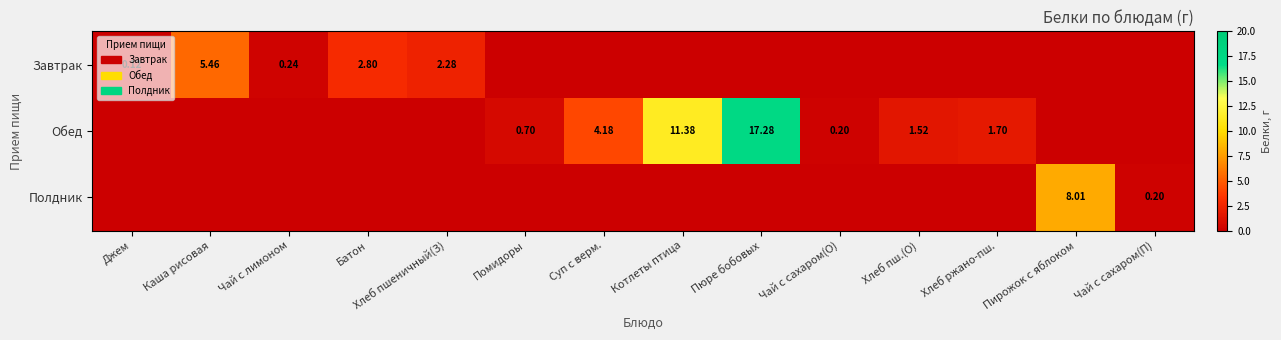

The value of Завтрак at Суп с верм. is 0.0. True or false?

True